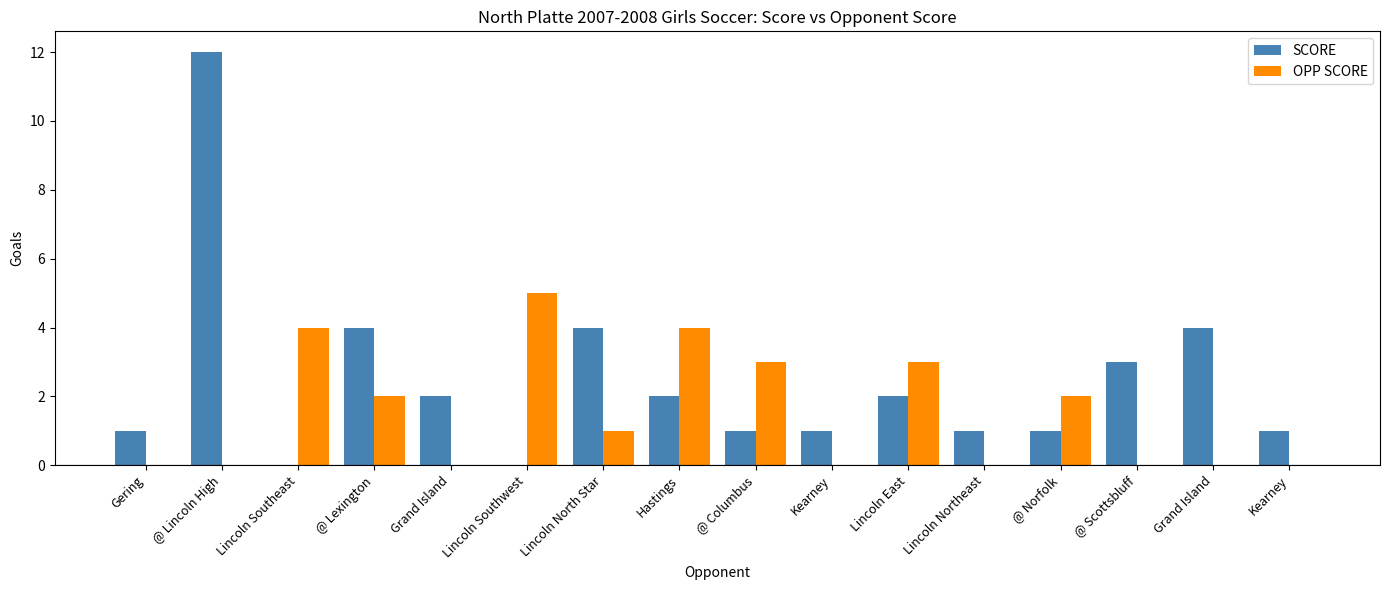

Count the number of data series in this chart.

2